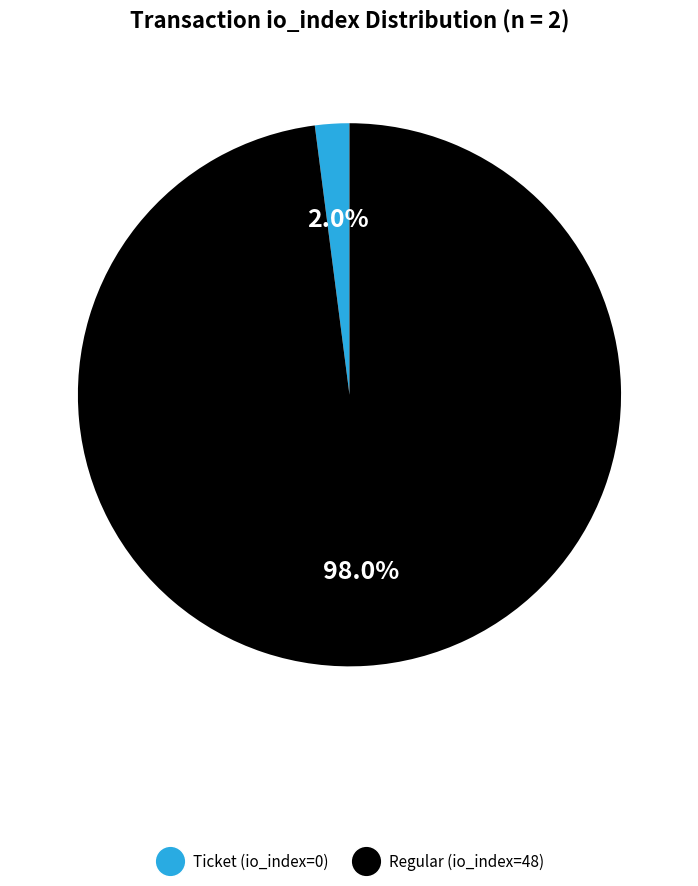

What is the majority slice?

Regular (io_index=48)